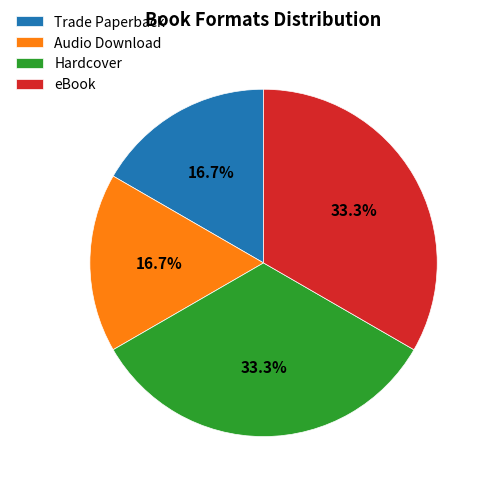

The Hardcover slice represents 33% of the pie. True or false?

True